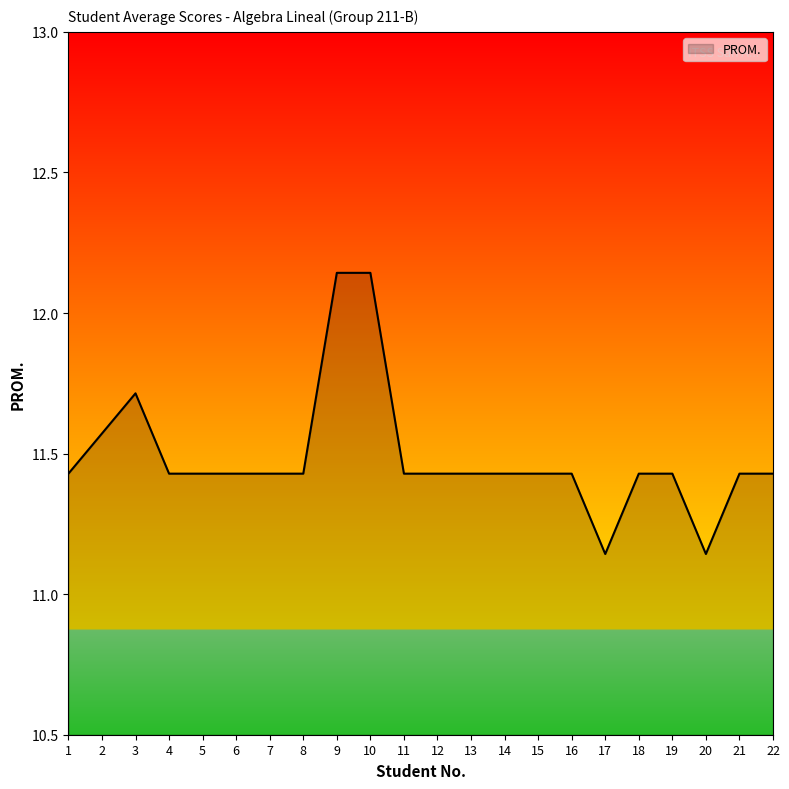

The chart shows a value of 5.5 at 1. True or false?

False